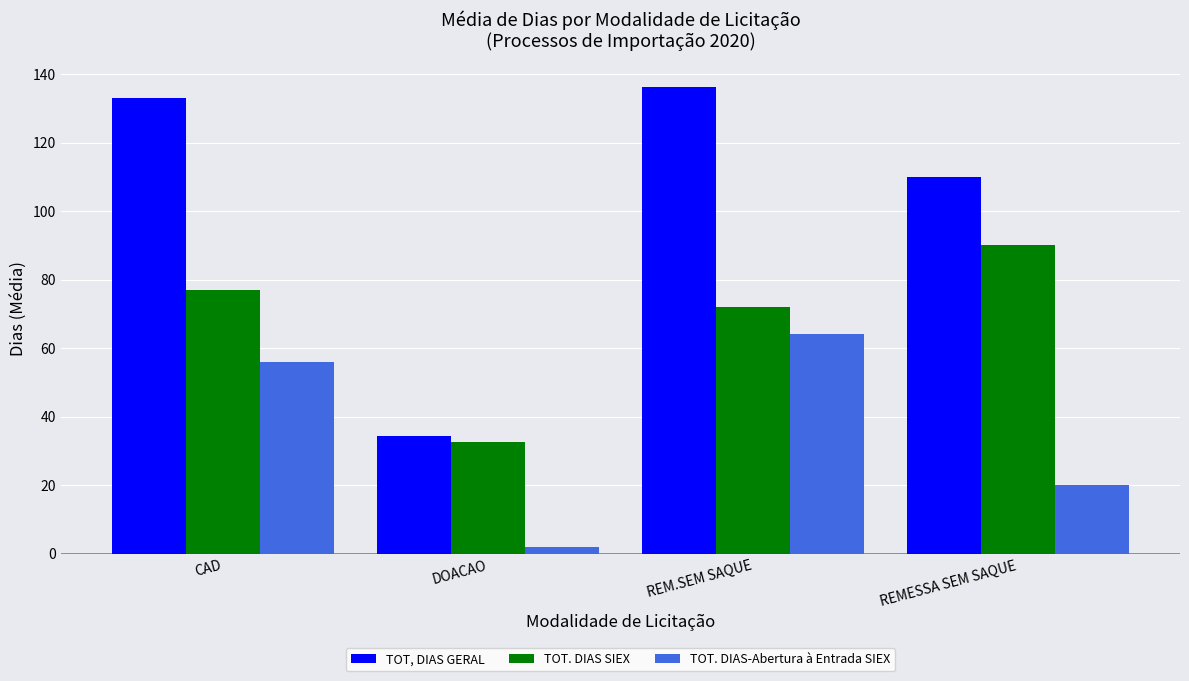

What is the value of the TOT. DIAS SIEX bar at the 1st from the left?

77.0